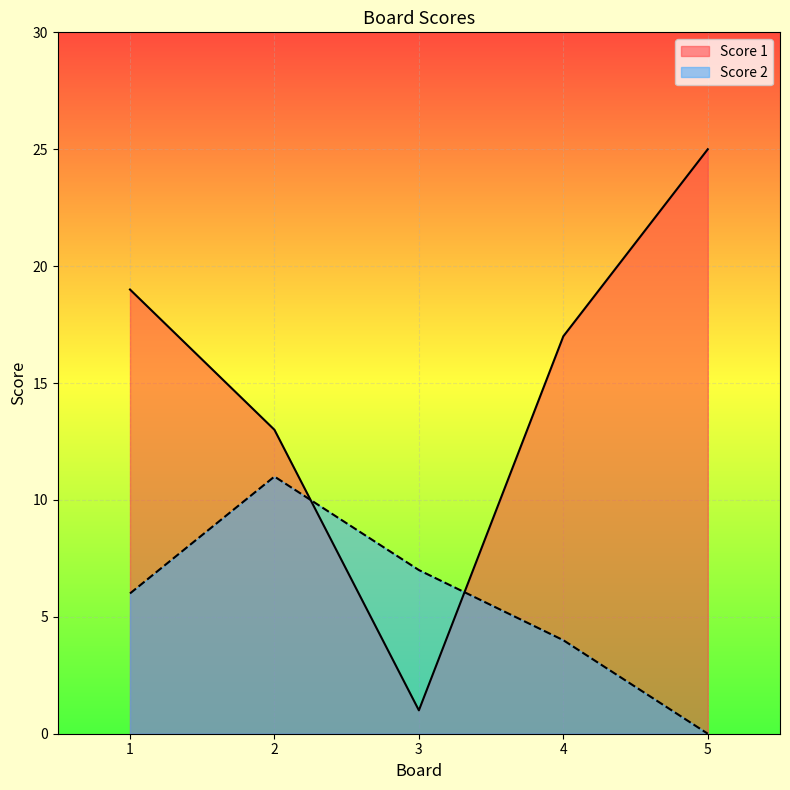

What is the sum of the Score 2 values at 4 and 3?

11